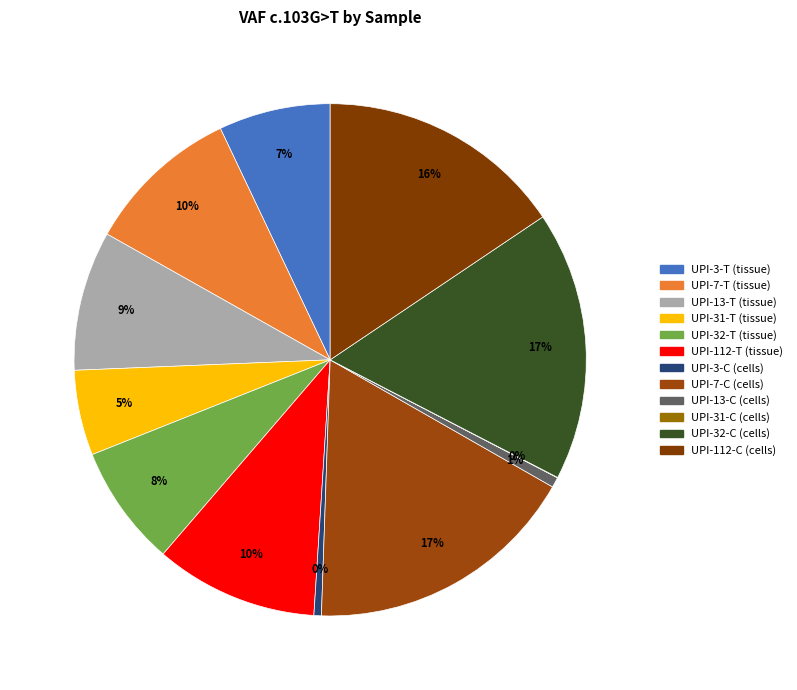

What is the total percentage of UPI-32-C (cells) and UPI-31-C (cells)?

17.0%